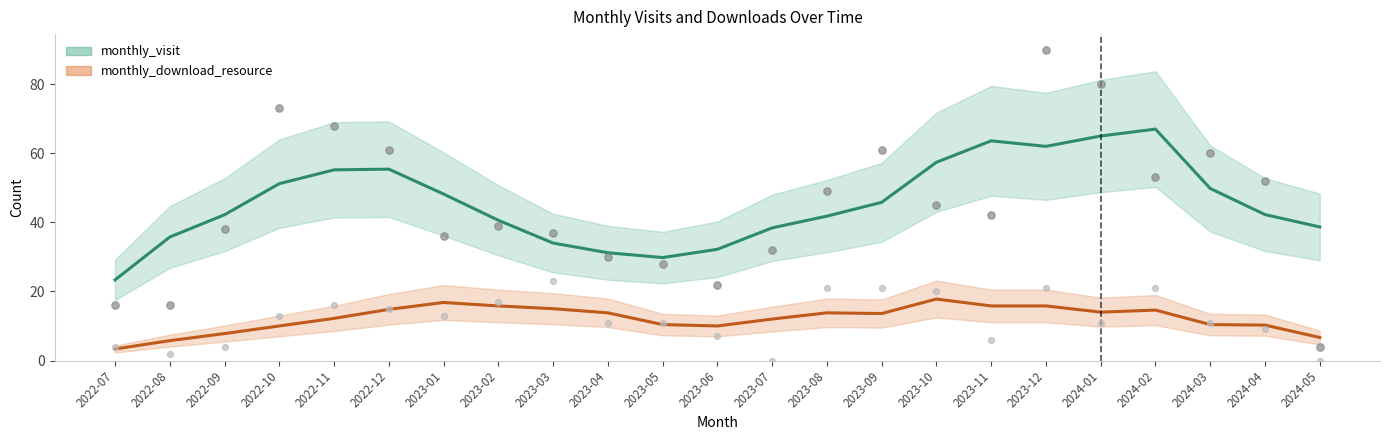

What are all the series names shown in the legend?

monthly_visit, monthly_download_resource